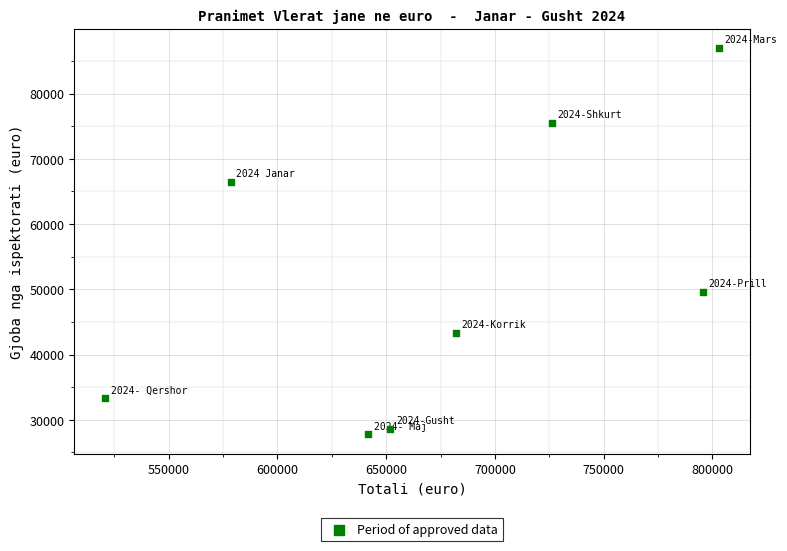

What is the range of X values (max minus min)?

282363.7